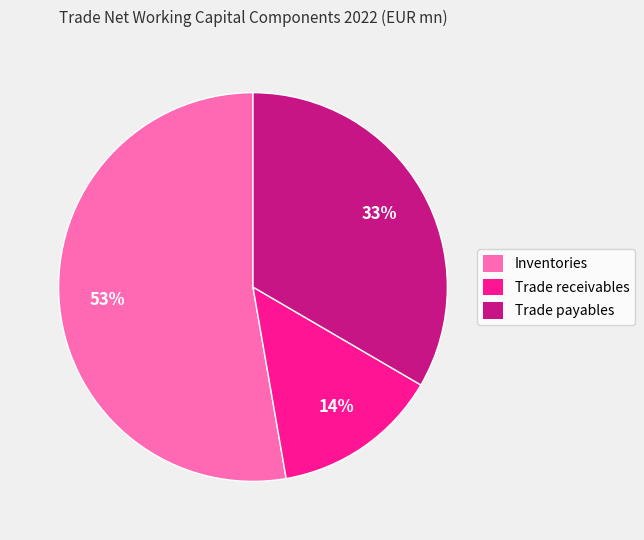

True or false: Trade receivables accounts for 14% of the total.

True